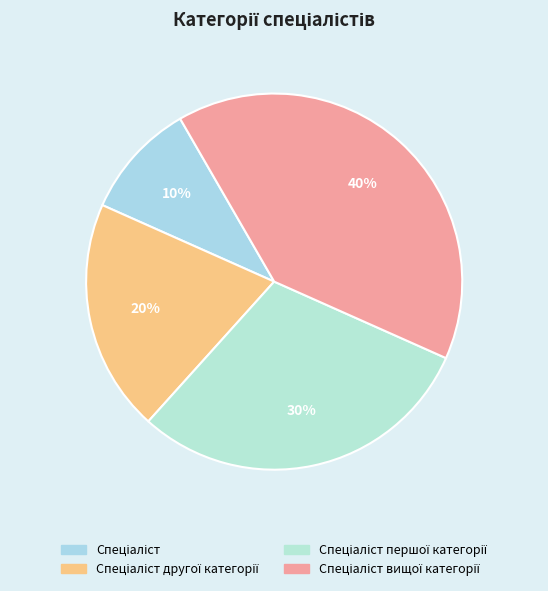

How many segments does this pie chart have?

4